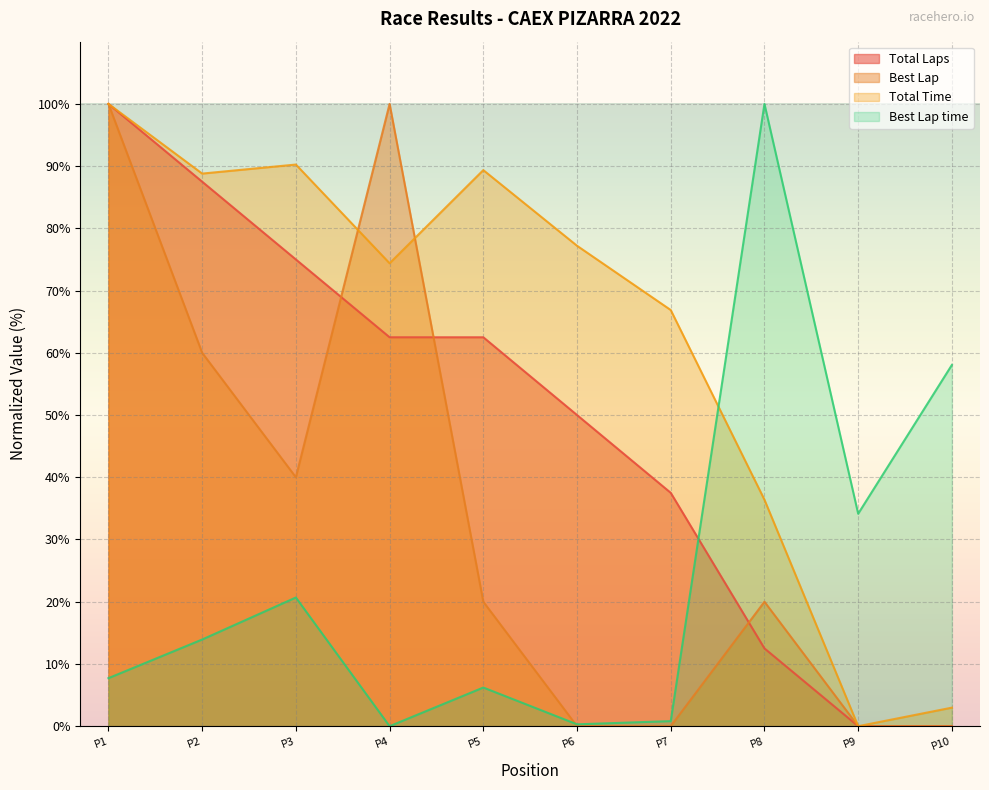

What is the average value of the Total Time series?

62.6